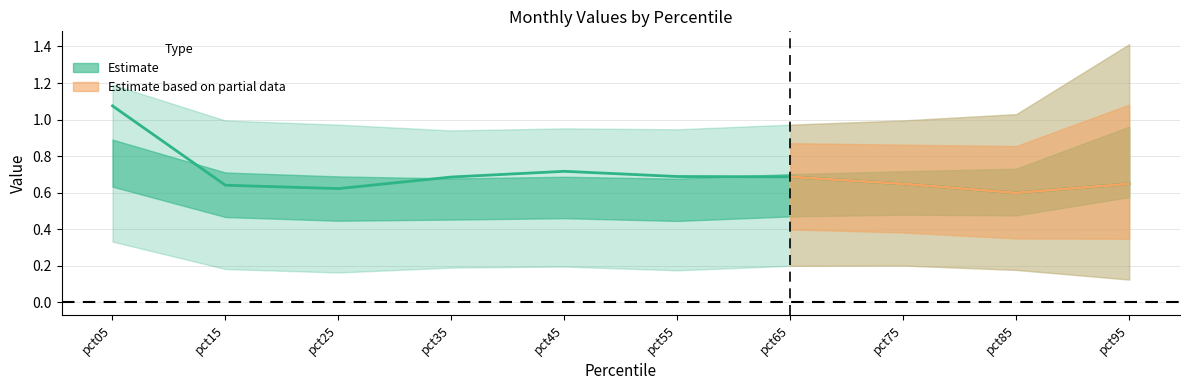

In Mar, how many points are lower than both neighbors (excluding endpoints)?

2